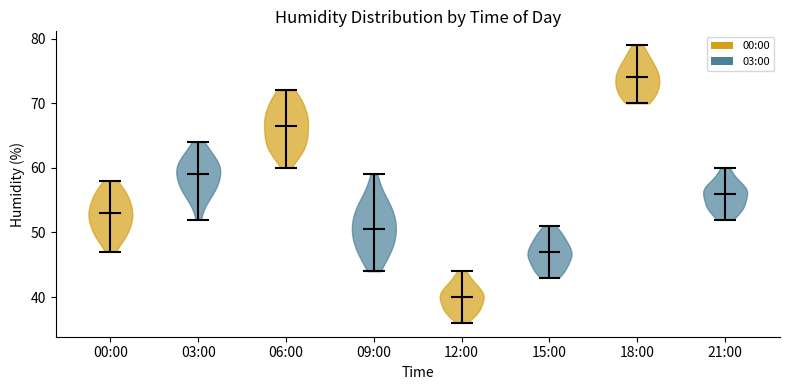

Reading left to right, read every violin against the y-axis: where its median line is, and the lowest and highest points it reaches. The values are not printed on the chart, so give them approximately, as read against the axis.

00:00: median line 53, lowest point 47, highest point 58
03:00: median line 59, lowest point 52, highest point 64
06:00: median line 67, lowest point 60, highest point 72
09:00: median line 51, lowest point 44, highest point 59
12:00: median line 40, lowest point 36, highest point 44
15:00: median line 47, lowest point 43, highest point 51
18:00: median line 74, lowest point 70, highest point 79
21:00: median line 56, lowest point 52, highest point 60